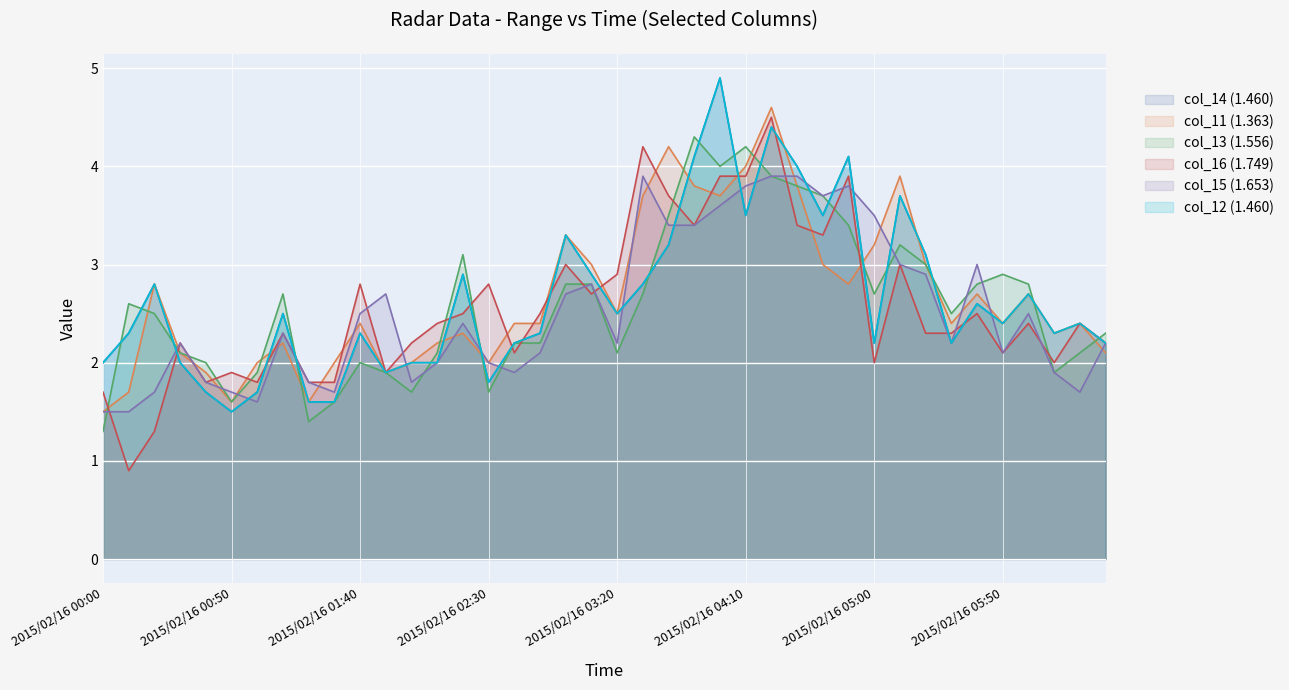

Which category has the lowest value in the col_13 (1.556) series?

2015/02/16 00:00